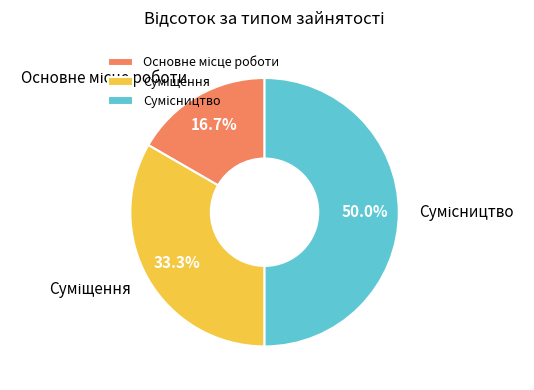

How many segments does this pie chart have?

3